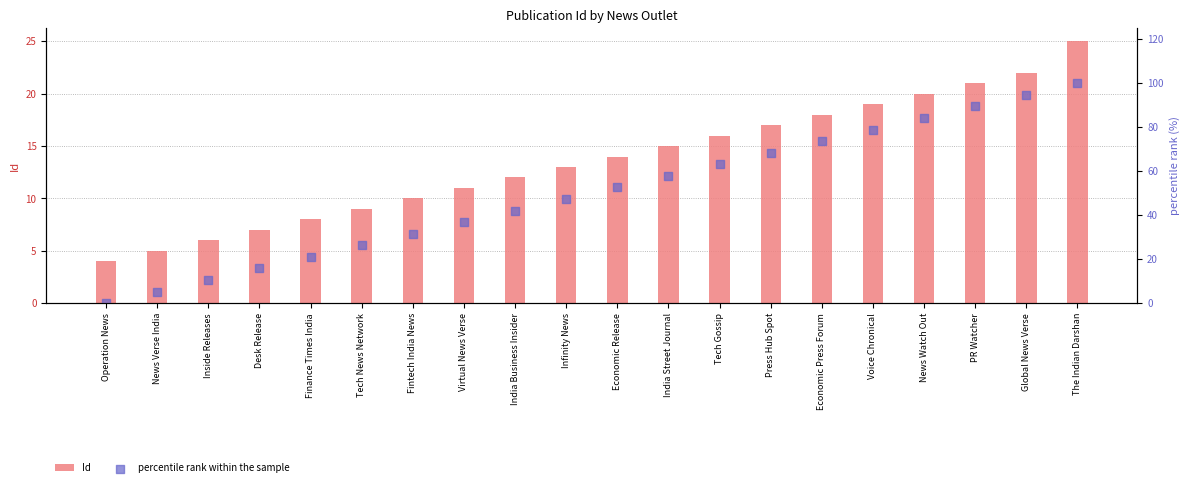

At how many categories does at least one series exceed 57?

9